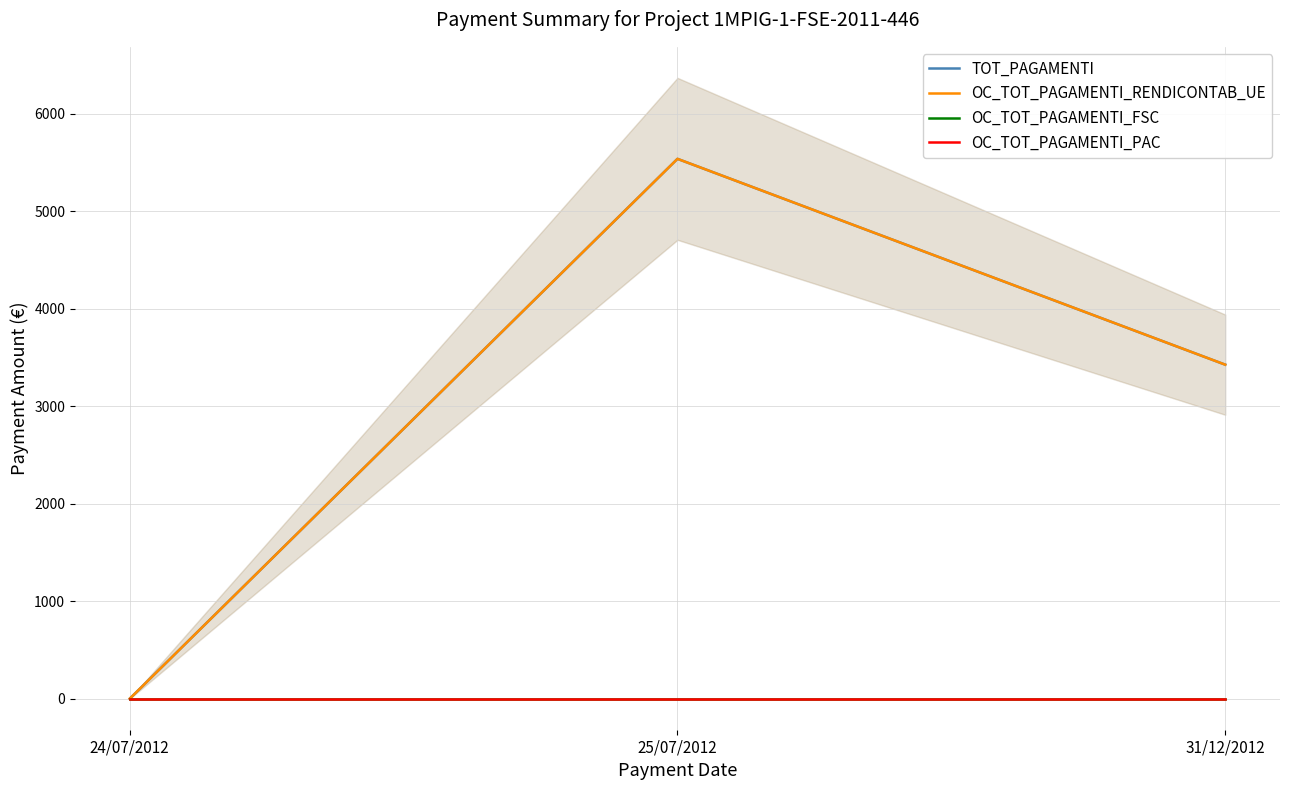

What is the difference between the maximum and minimum values in the TOT_PAGAMENTI series?

5538.5